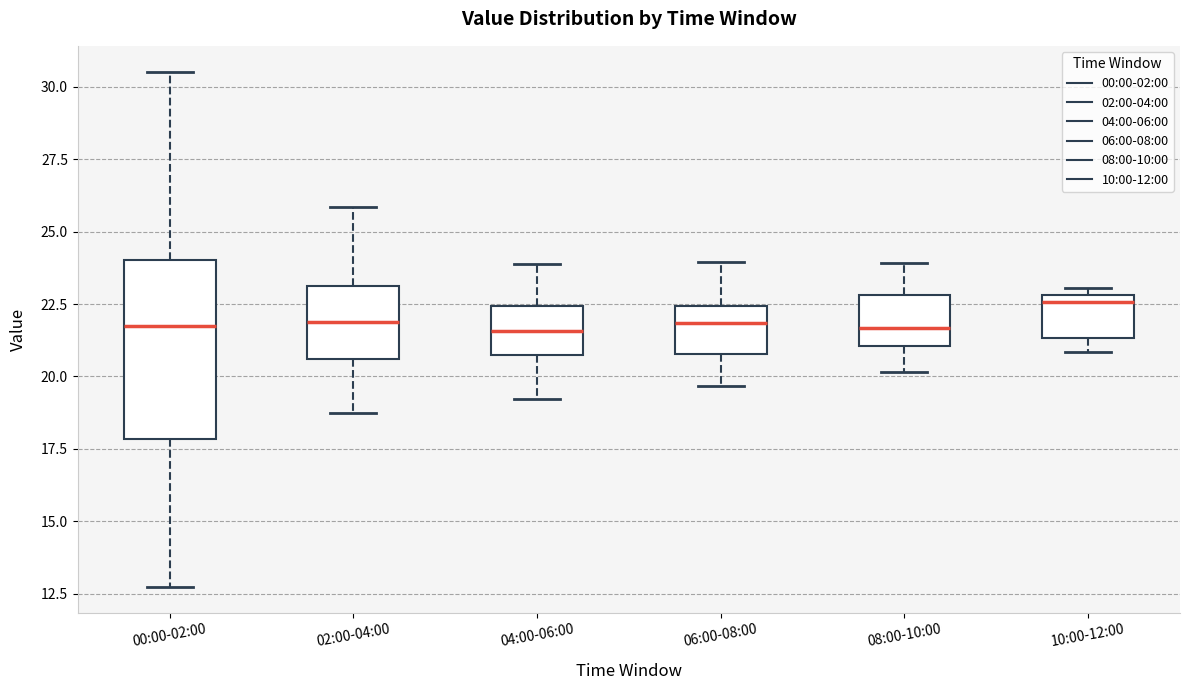

Reading left to right, read every box against the y-axis: the position of its median line, the range the box covers, and the ends of its whiskers. The values are not printed on the chart, so give them approximately, as read against the axis.

00:00-02:00: median 21.5, box 18.0 to 24.0, whiskers 12.5 to 30.5
02:00-04:00: median 22.0, box 20.5 to 23.0, whiskers 18.5 to 26.0
04:00-06:00: median 21.5, box 21.0 to 22.5, whiskers 19.0 to 24.0
06:00-08:00: median 22.0, box 21.0 to 22.5, whiskers 19.5 to 24.0
08:00-10:00: median 21.5, box 21.0 to 23.0, whiskers 20.0 to 24.0
10:00-12:00: median 22.5, box 21.5 to 23.0, whiskers 21.0 to 23.0 (just above the box's upper edge)